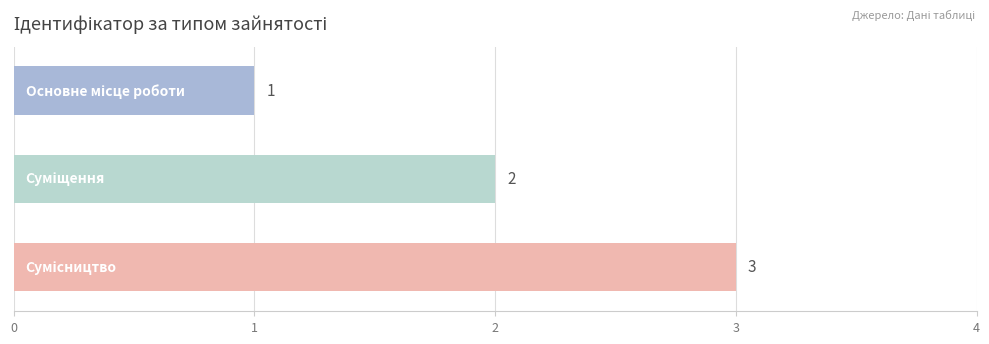

What is the greatest value displayed?

3